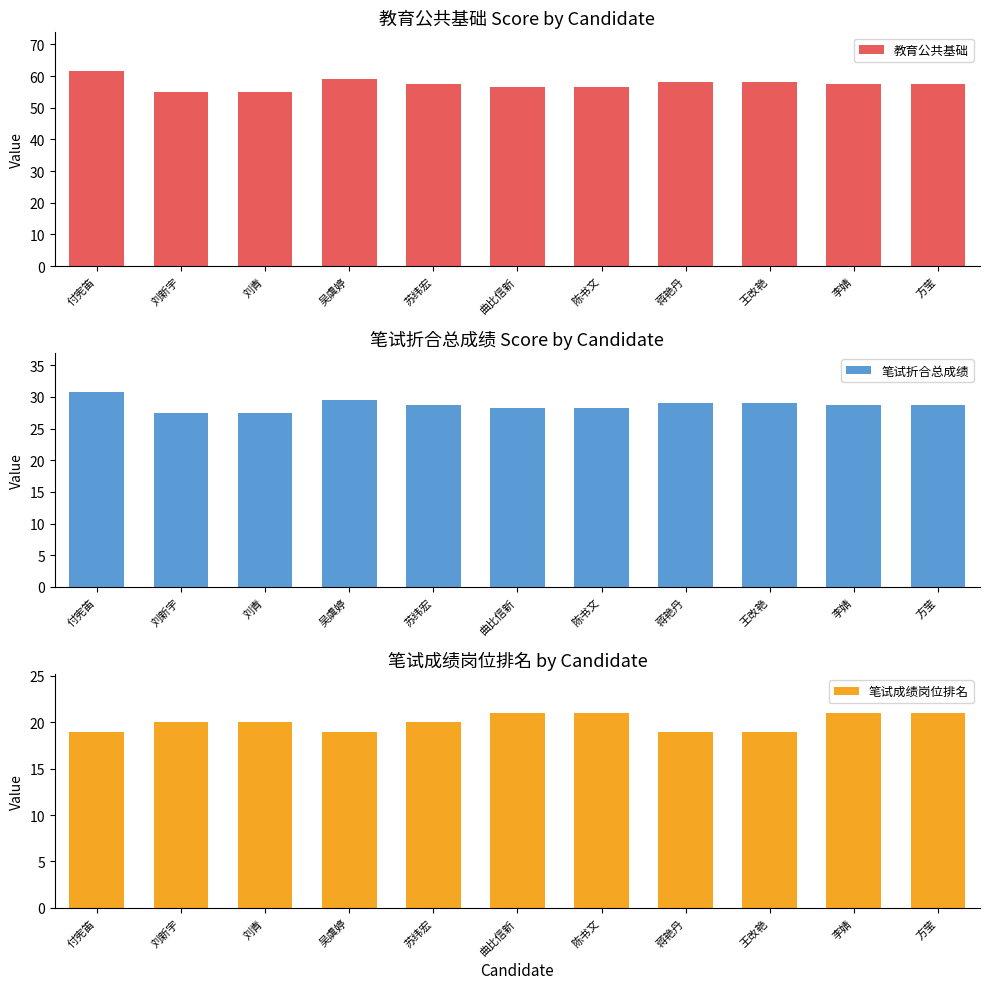

Which series changed the most between 吴虞婷 and 王改艳?

教育公共基础